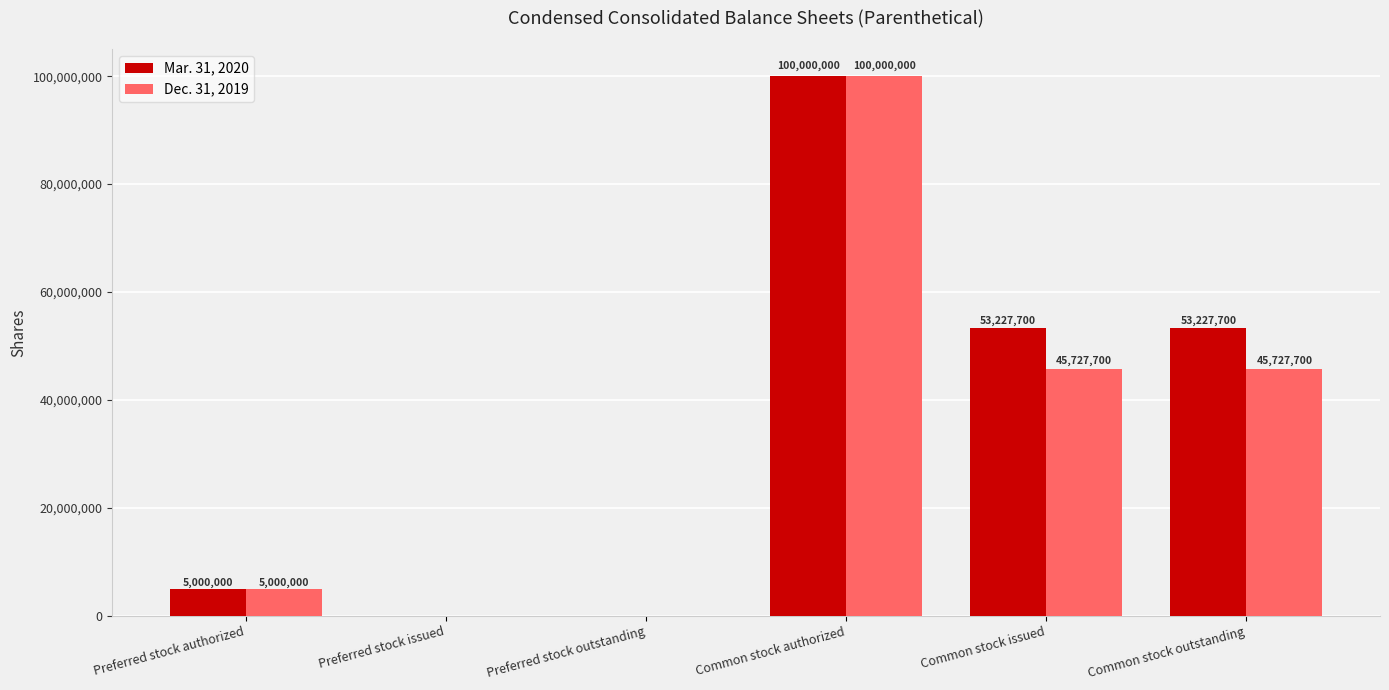

Reading left to right, what are all the values shown in this chart?

Mar. 31, 2020: Preferred stock authorized=5000000	Preferred stock issued=0	Preferred stock outstanding=0	Common stock authorized=100000000	Common stock issued=53227700	Common stock outstanding=53227700
Dec. 31, 2019: Preferred stock authorized=5000000	Preferred stock issued=0	Preferred stock outstanding=0	Common stock authorized=100000000	Common stock issued=45727700	Common stock outstanding=45727700